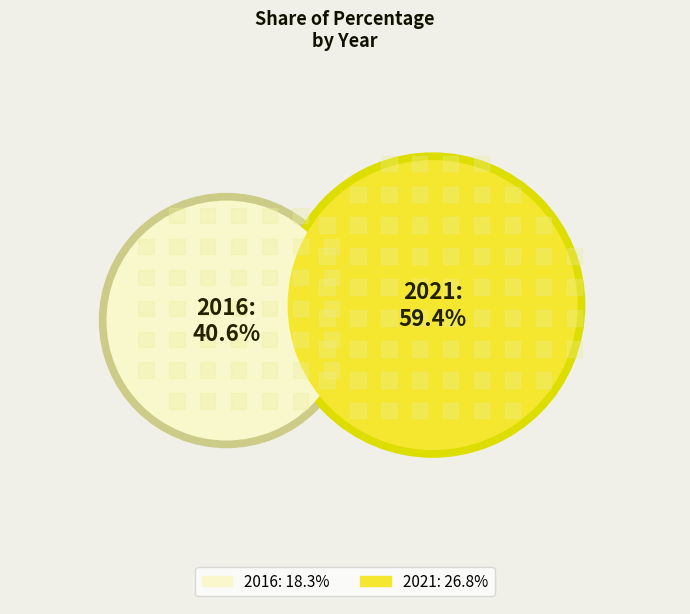

Is the sum of 2016 and 2021 greater than half?

Yes